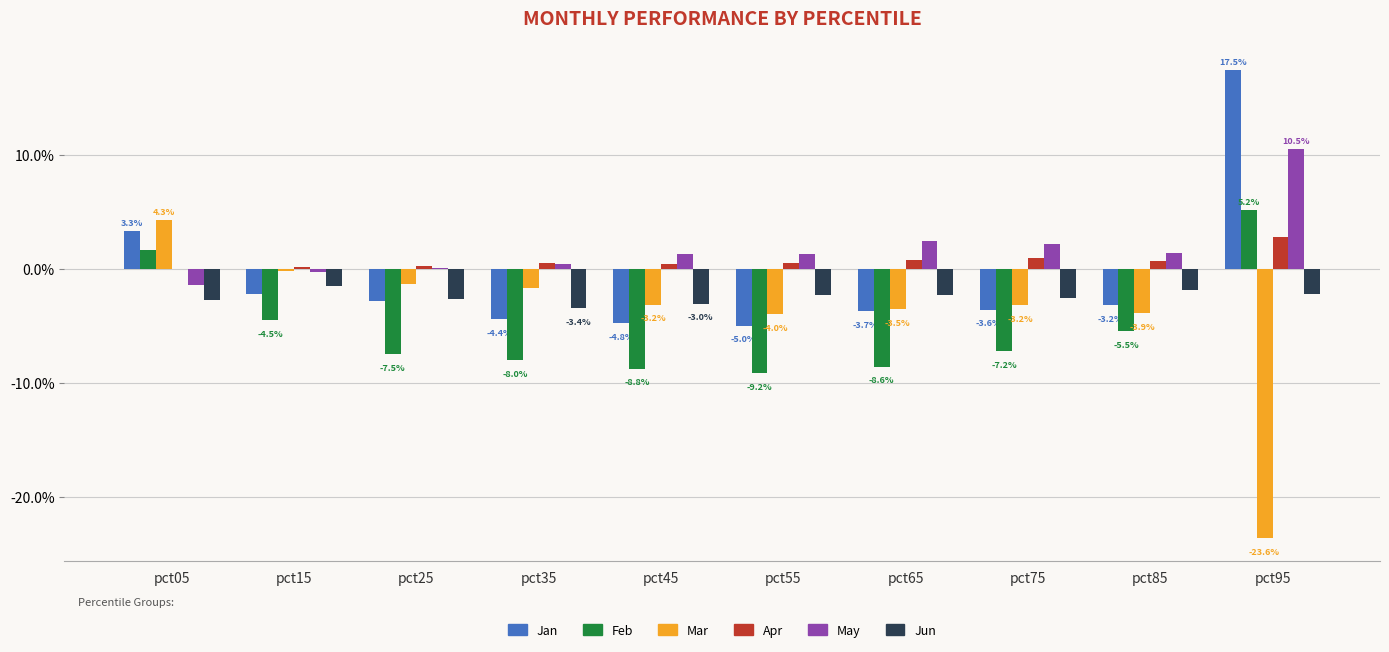

Which has a higher value, pct35 or pct05?

pct05